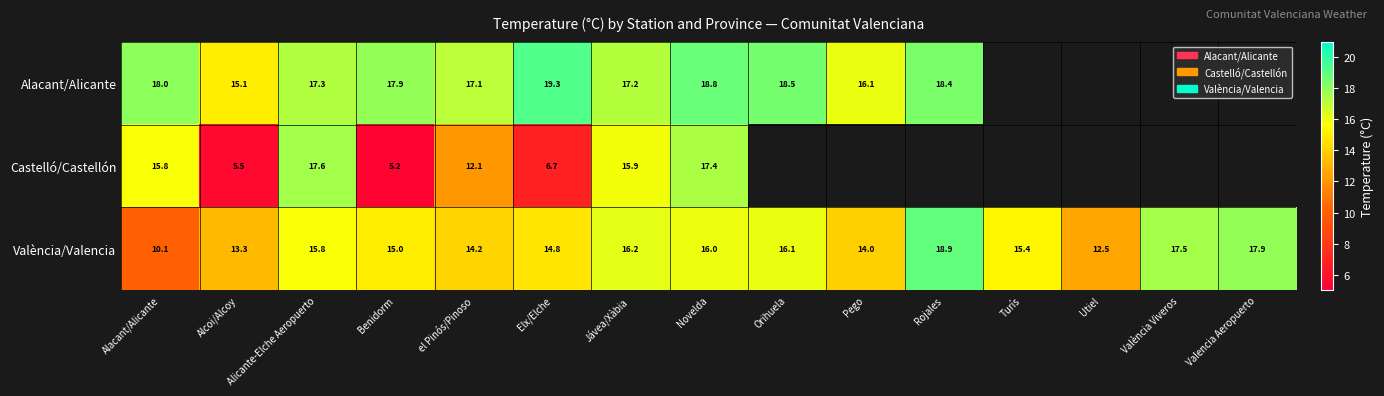

Rank the series at Alicante-Elche Aeropuerto from highest to lowest value.

Castelló/Castellón, Alacant/Alicante, València/Valencia